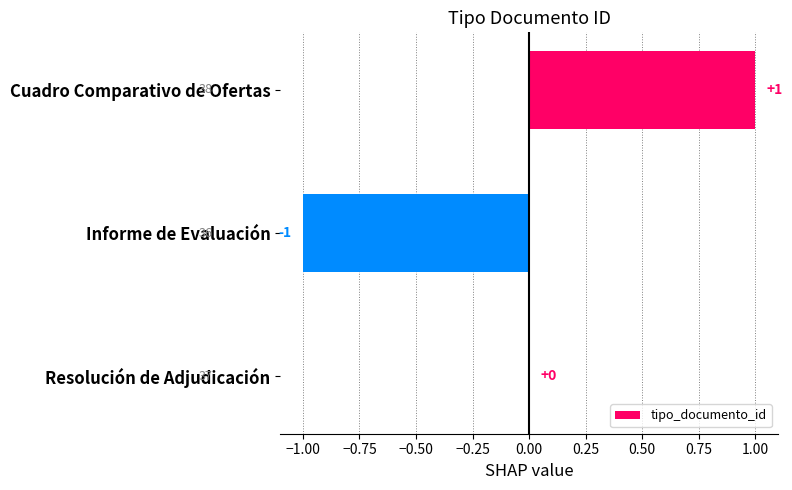

What is the maximum value shown in the chart?

1